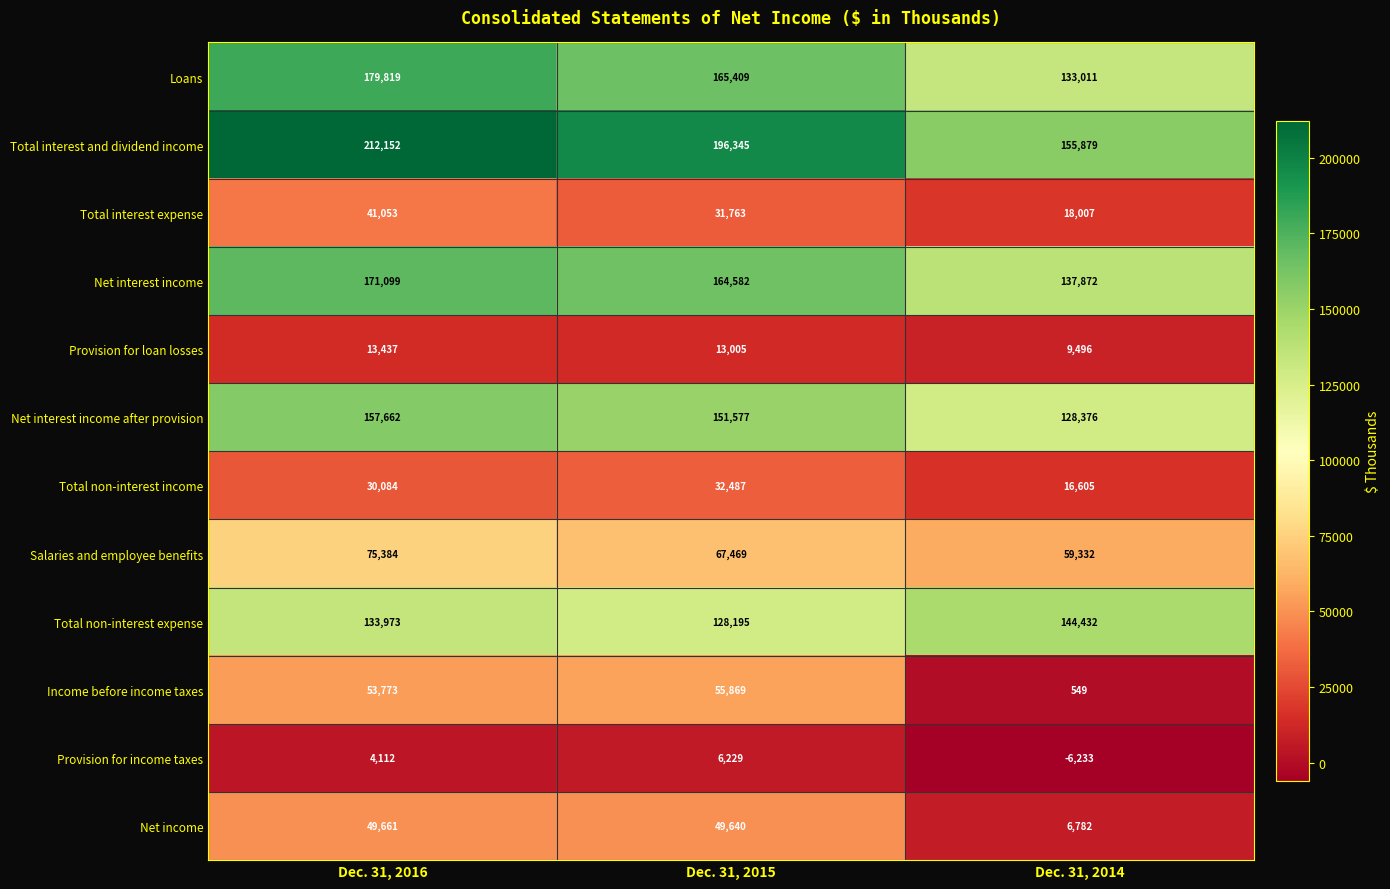

What is the total value across all series at Dec. 31, 2015?

1062570